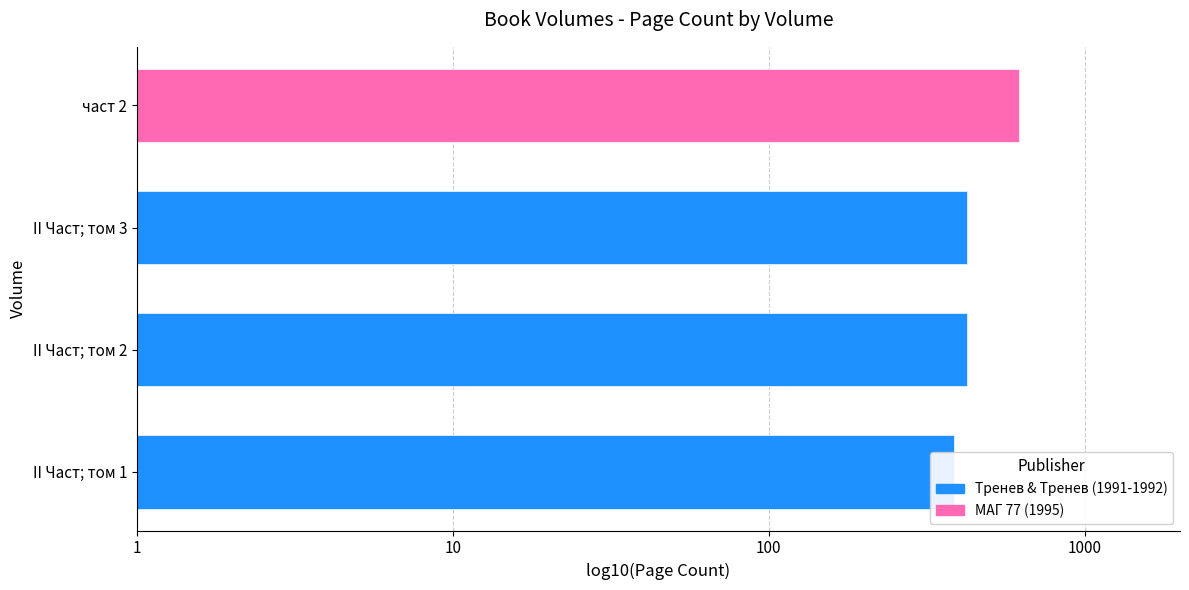

List the labels in order of value, largest first.

част 2, II Част; том 2, II Част; том 3, II Част; том 1